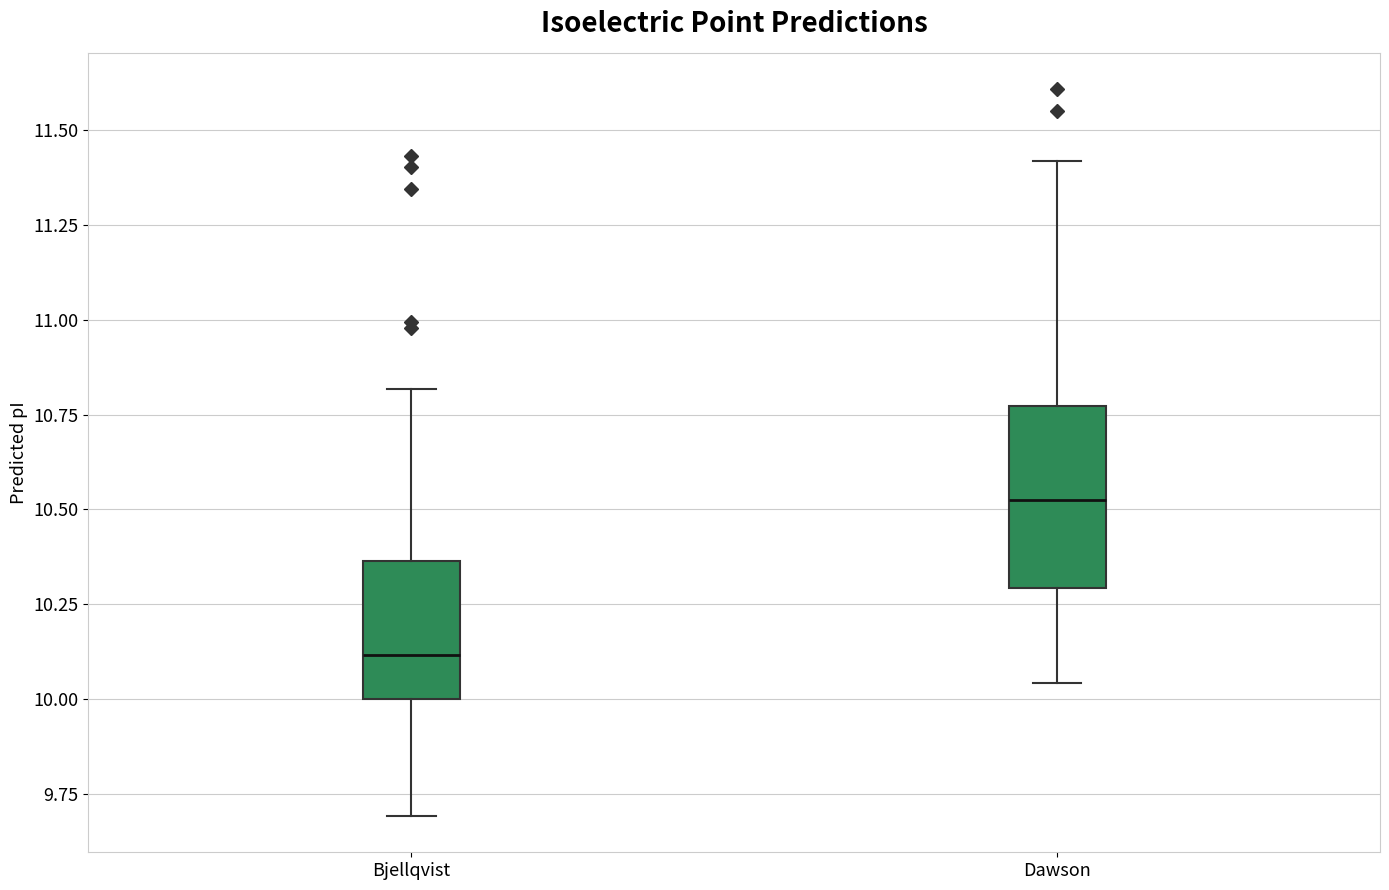

Where does the lower whisker of the box for Bjellqvist end on the y-axis? The values are not printed on the chart, so give them approximately, as read against the axis.

9.70